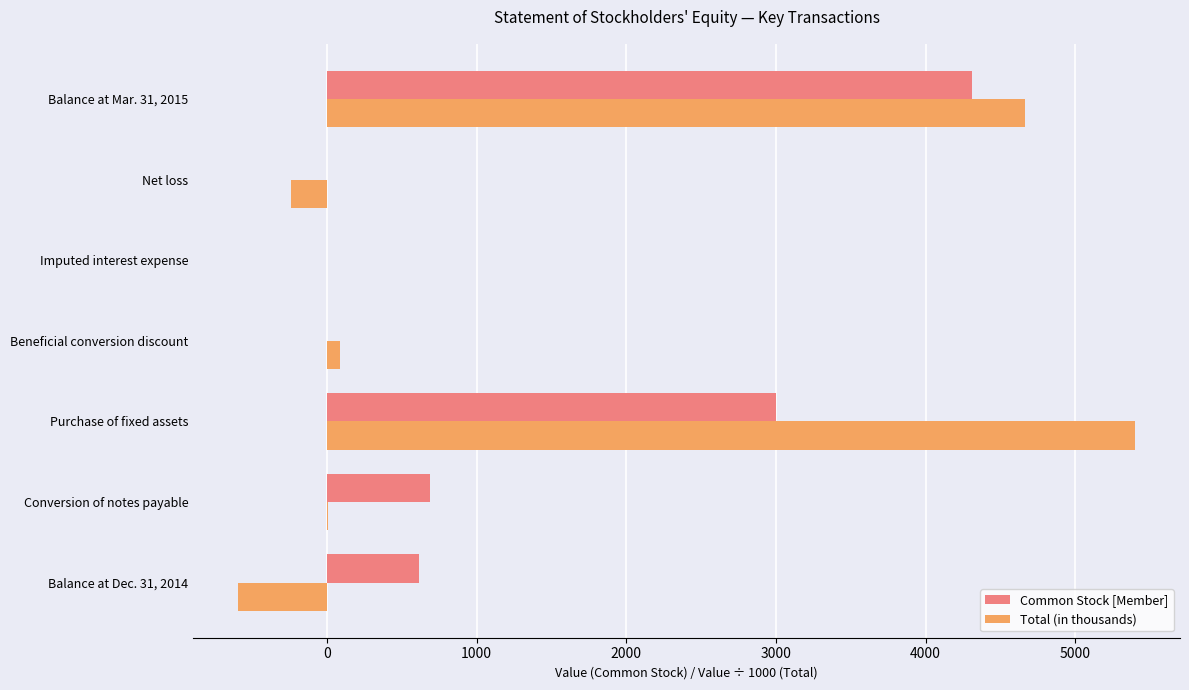

At which category is the sum across all series the highest?

Balance at Mar. 31, 2015